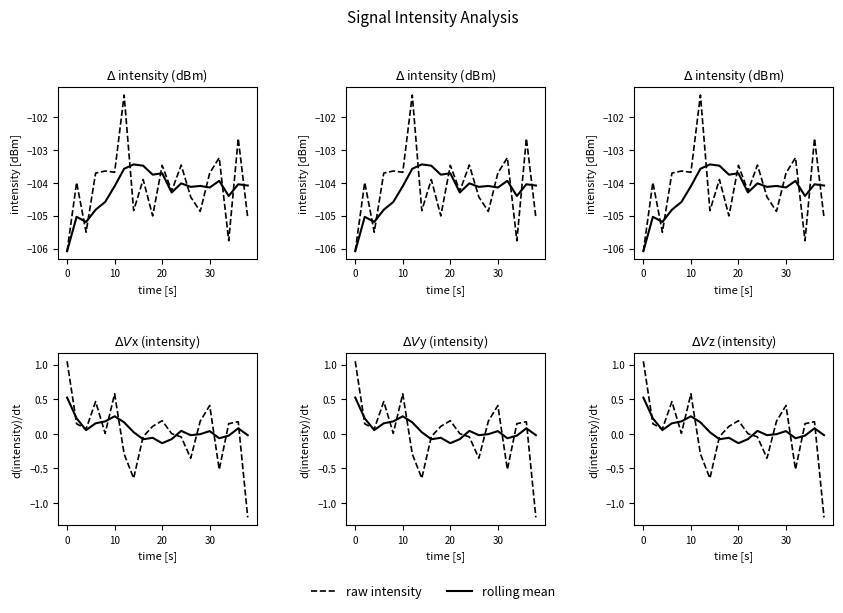

Reading left to right, transcribe all the data shown in this chart.

raw intensity: 1.0	0.1	0.1	0.5	0.0	0.6	-0.3	-0.6	-0.0	0.1	0.2	0.0	-0.0	-0.4	0.2	0.4	-0.5	0.1	0.2	-1.2
rolling mean: 0.5	0.2	0.1	0.2	0.2	0.3	0.2	0.0	-0.1	-0.1	-0.1	-0.1	0.0	-0.0	-0.0	0.0	-0.1	-0.0	0.1	-0.0